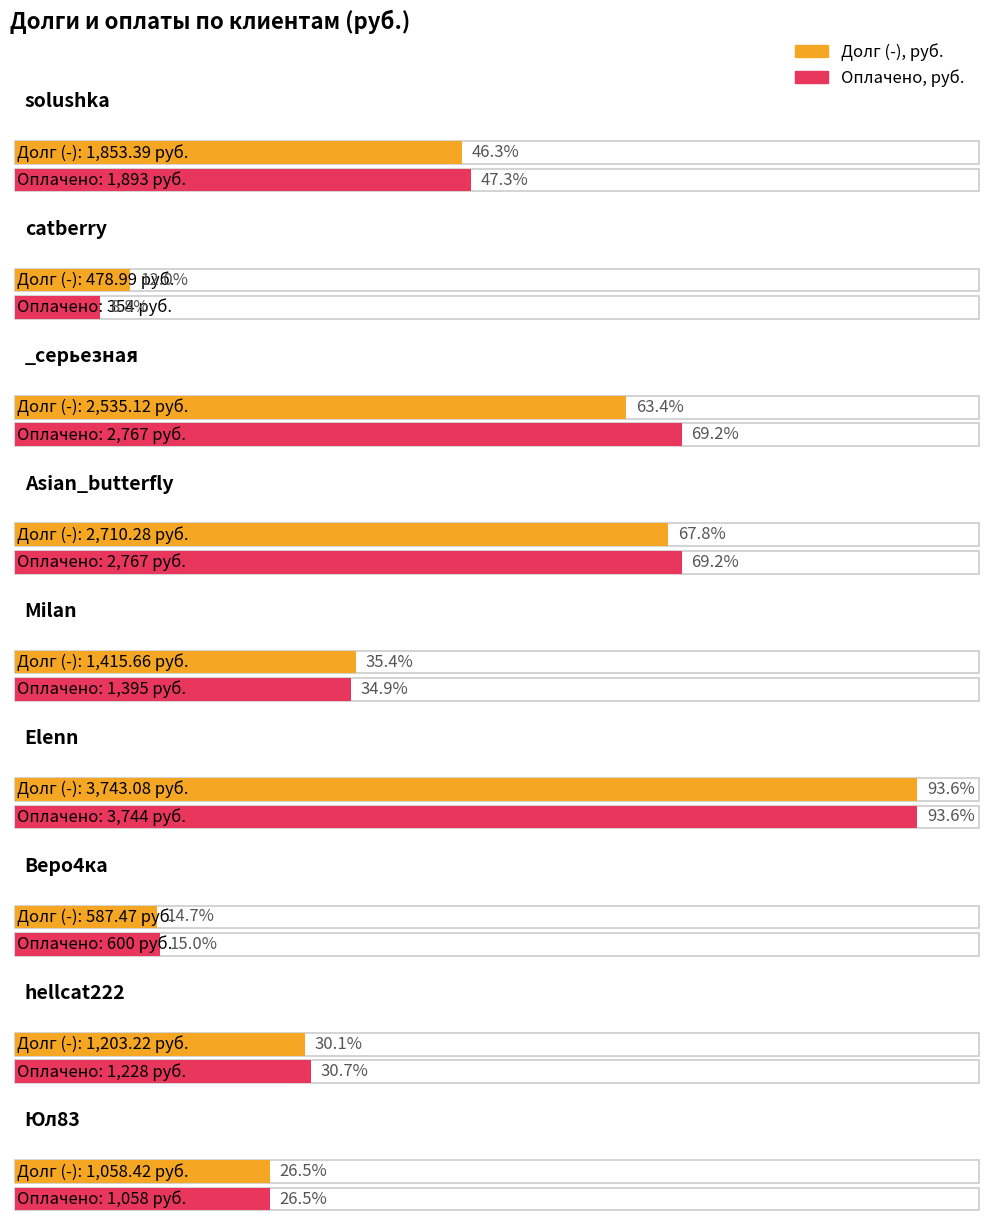

At which label does Долг (-) reach its peak?

Elenn